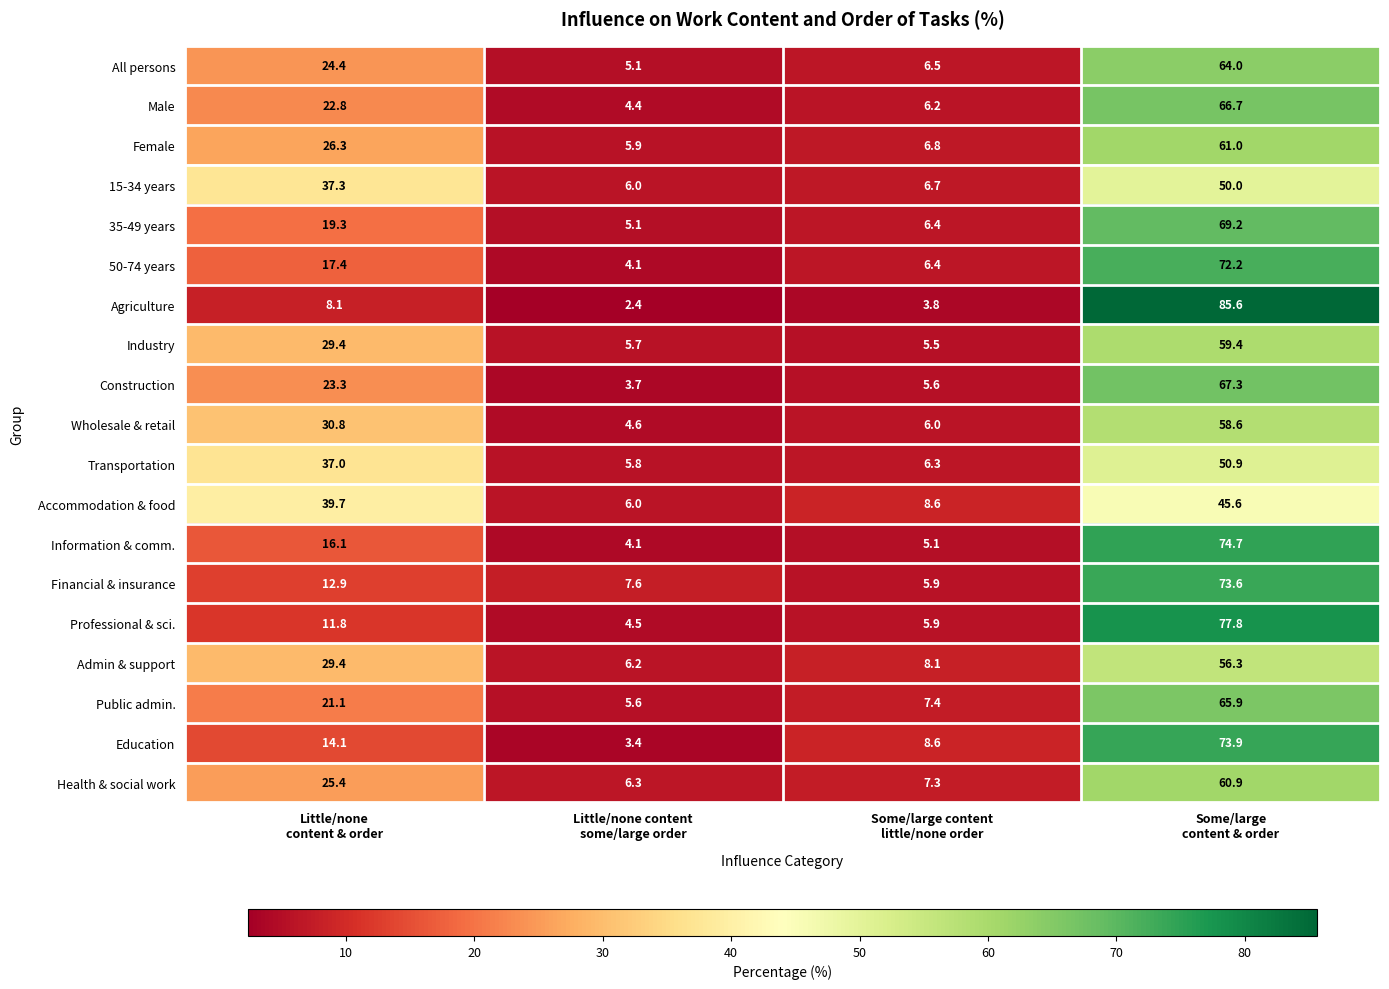

List the series in order of their peak value, highest first.

Agriculture, Professional & sci., Information & comm., Education, Financial & insurance, 50-74 years, 35-49 years, Construction, Male, Public admin., All persons, Female, Health & social work, Industry, Wholesale & retail, Admin & support, Transportation, 15-34 years, Accommodation & food